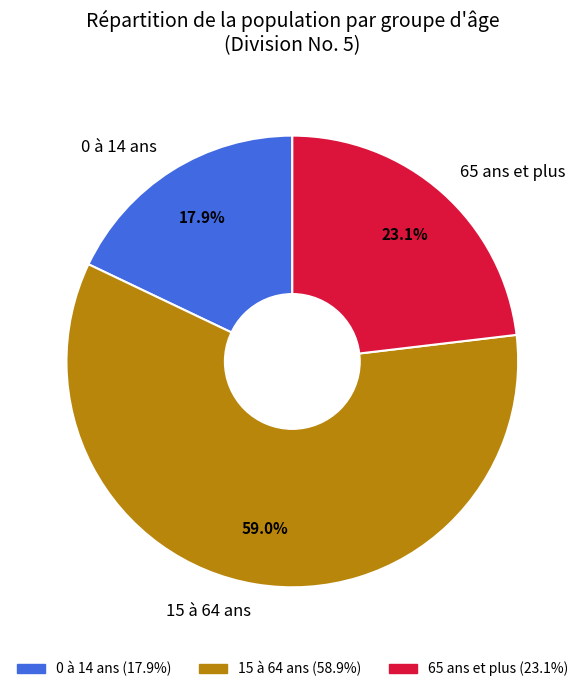

How much of the chart is everything except 65 ans et plus?

76.9%